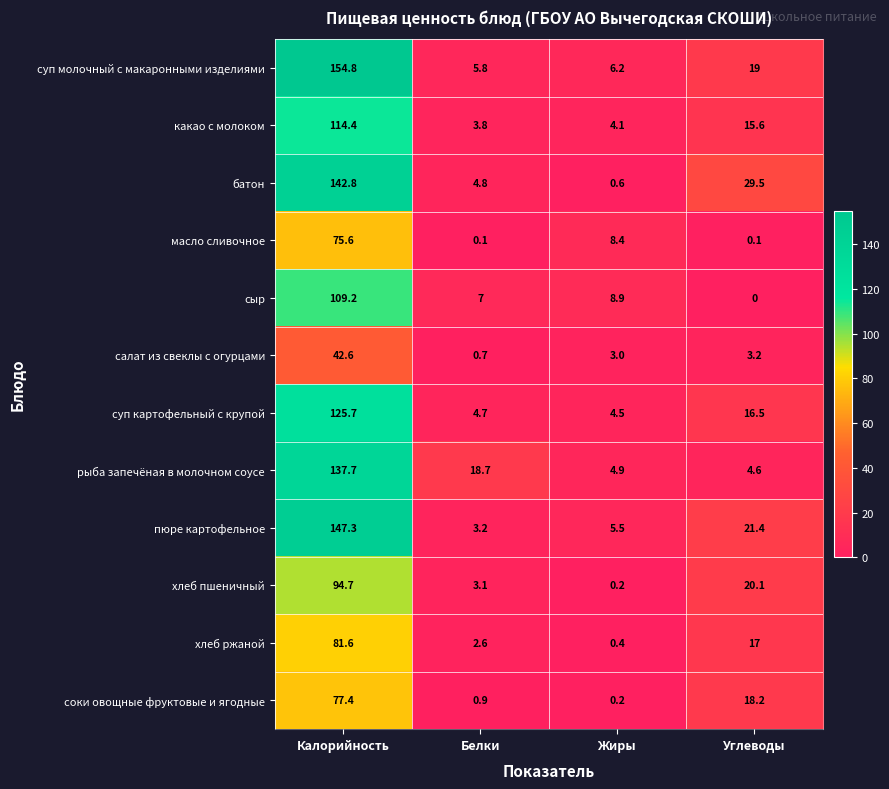

What is the average value of the сыр series?

31.3